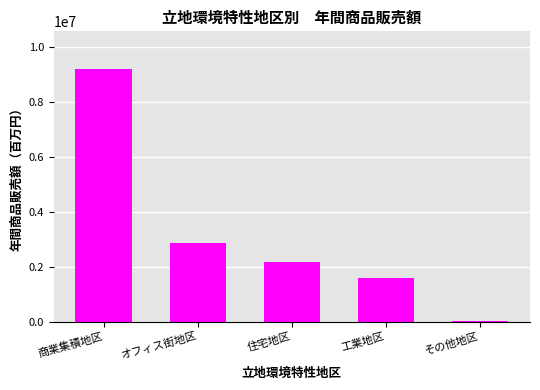

True or false: the data shows 1583437 at 工業地区.

True